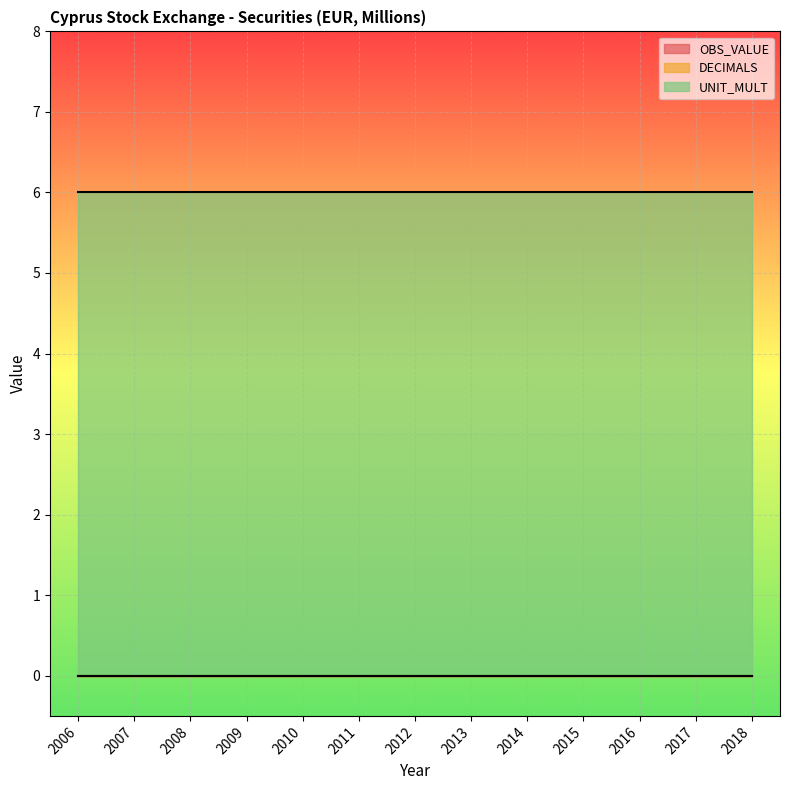

At how many categories does at least one series exceed 0?

13